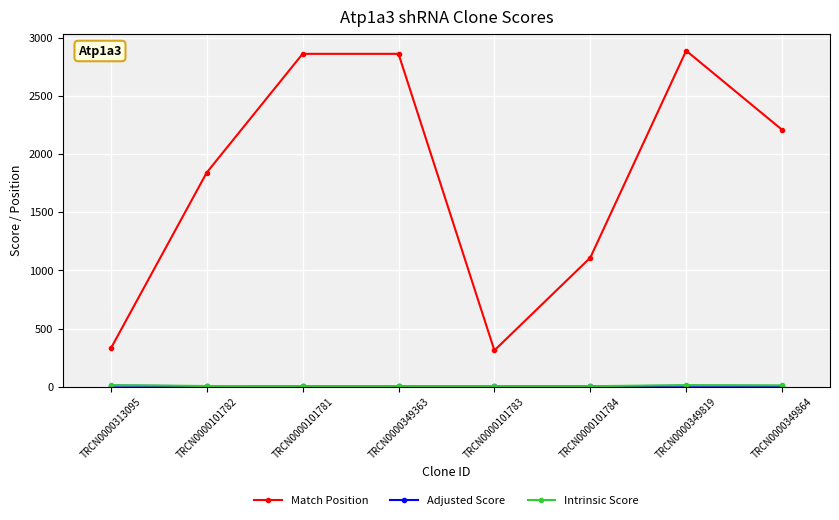

At which label does Match Position reach its peak?

TRCN0000349819